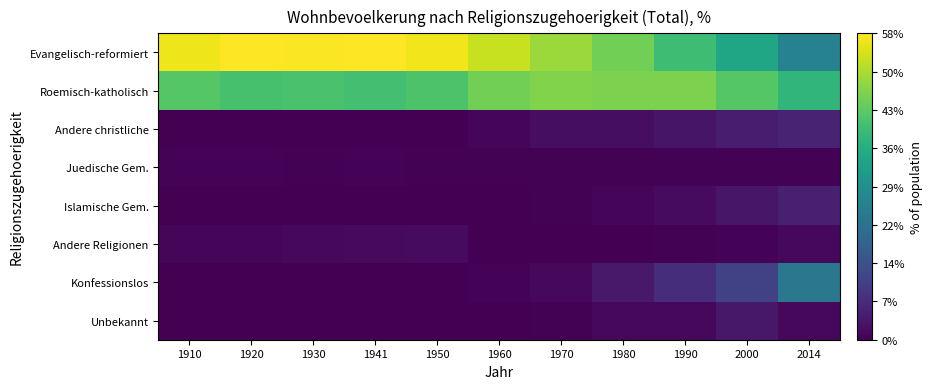

Between 1970 and 1910, which is larger?

1910